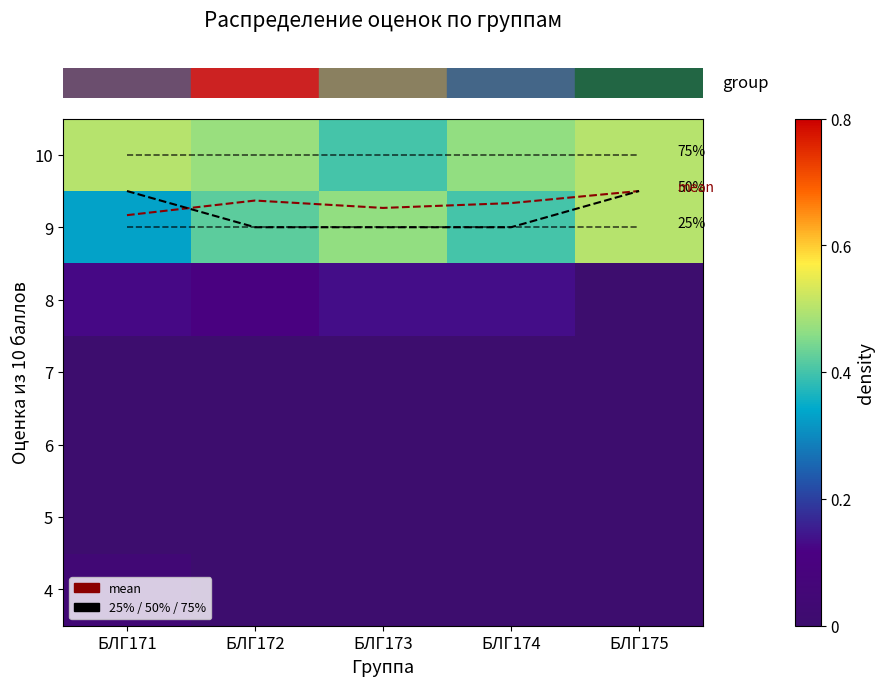

Between БЛГ171 and БЛГ175, which series saw the biggest shift?

mean